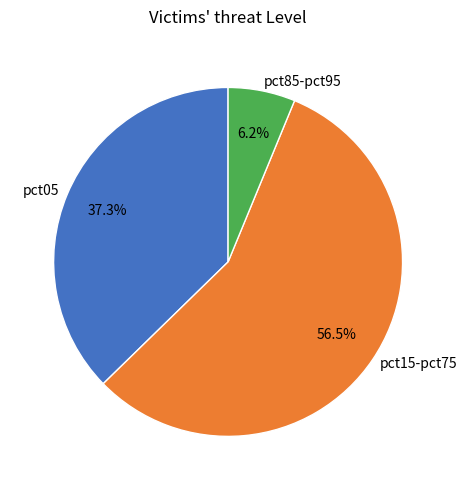

To the nearest percent, what is the average slice percentage?

33%